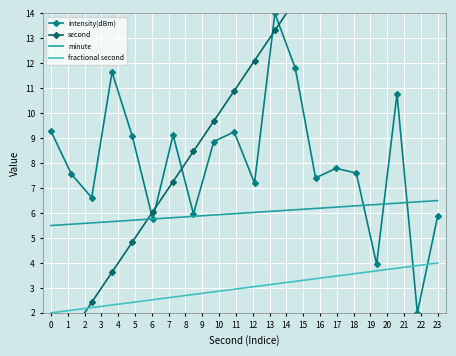

Which series has the largest total across all categories?

second